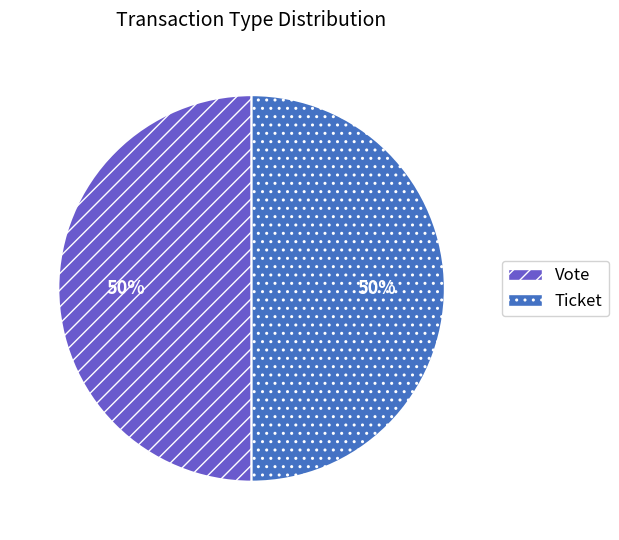

Is it true that Ticket is 12% of the pie?

False